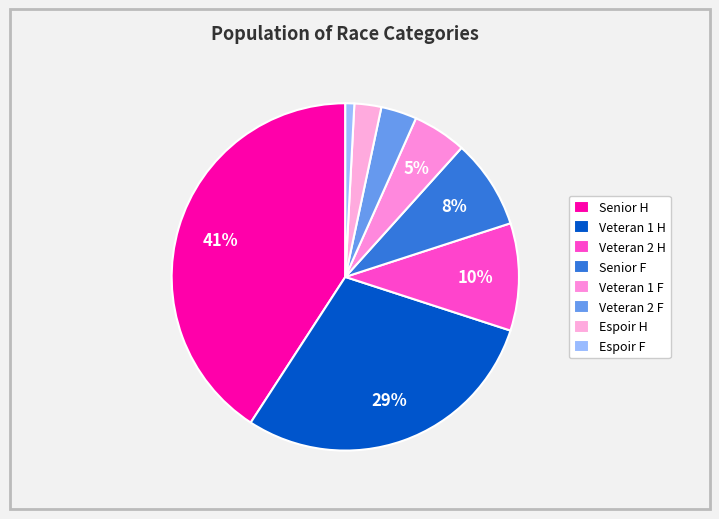

Combined, what portion of the pie is Espoir H and Senior H?

43.3%